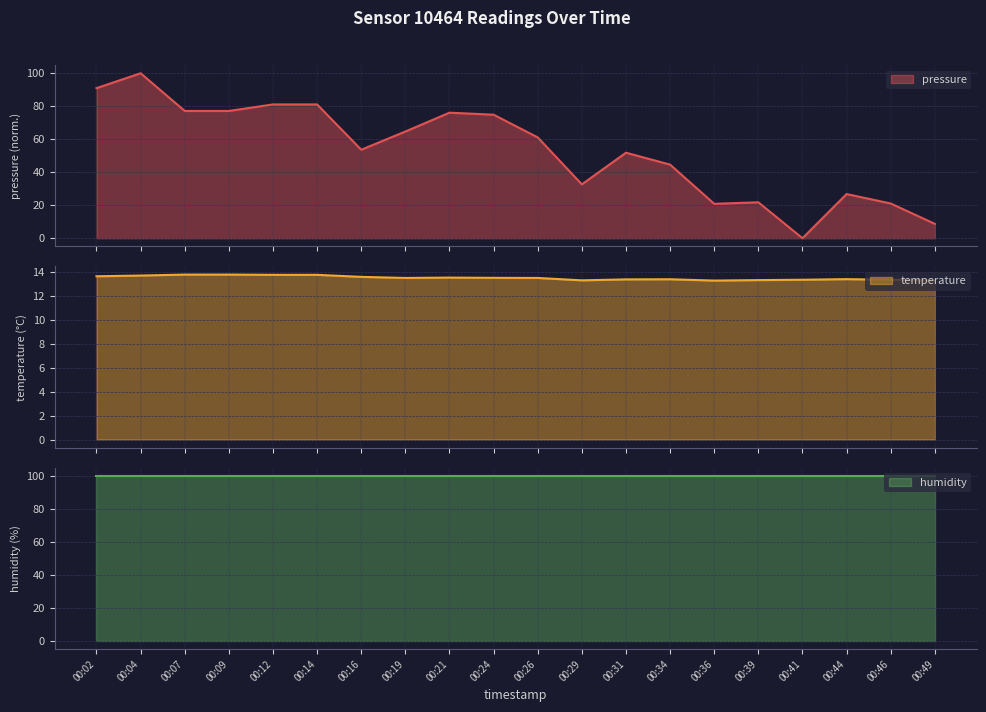

How many data points does each series have?

20